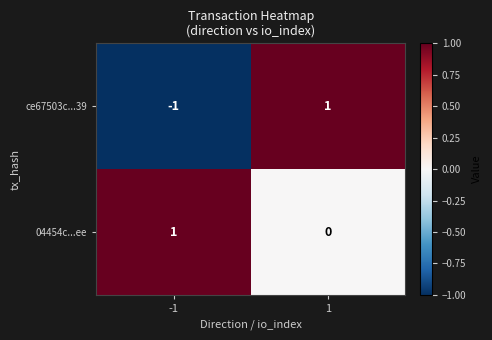

Which series has the widest spread of values?

ce67503c...39